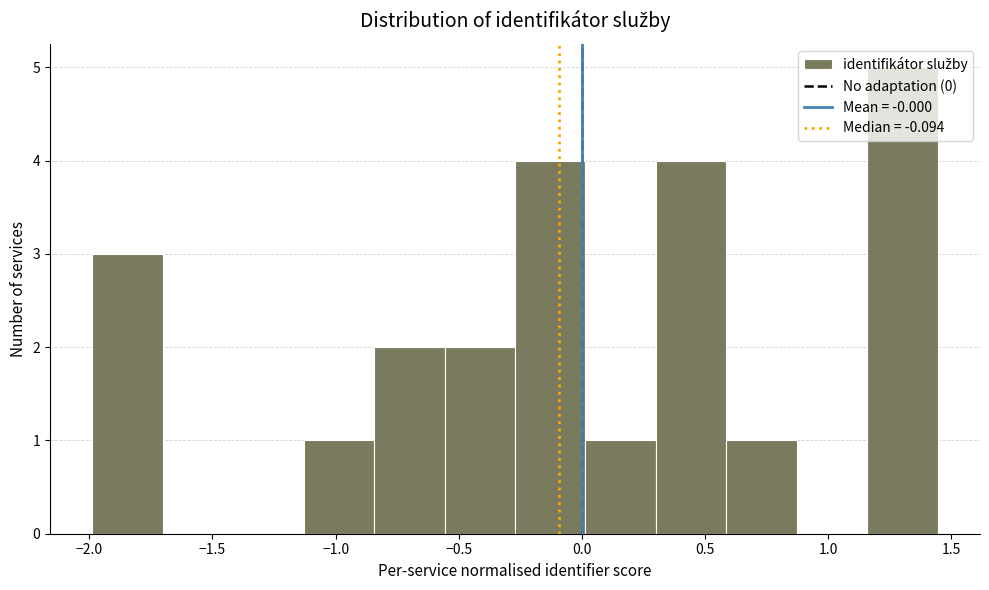

Reading left to right, transcribe this chart: for each bar, give the range it covers on the x-axis and its height. Neither the bar edges nor the heights are printed on the chart, so give them approximately, as read against the axes.

-2.00 to -1.70: 3
-1.70 to -1.40: 0
-1.40 to -1.15: 0
-1.15 to -0.85: 1
-0.85 to -0.55: 2
-0.55 to -0.25: 2
-0.25 to 0.00: 4
0.00 to 0.30: 1
0.30 to 0.60: 4
0.60 to 0.85: 1
0.85 to 1.15: 0
1.15 to 1.45: 5